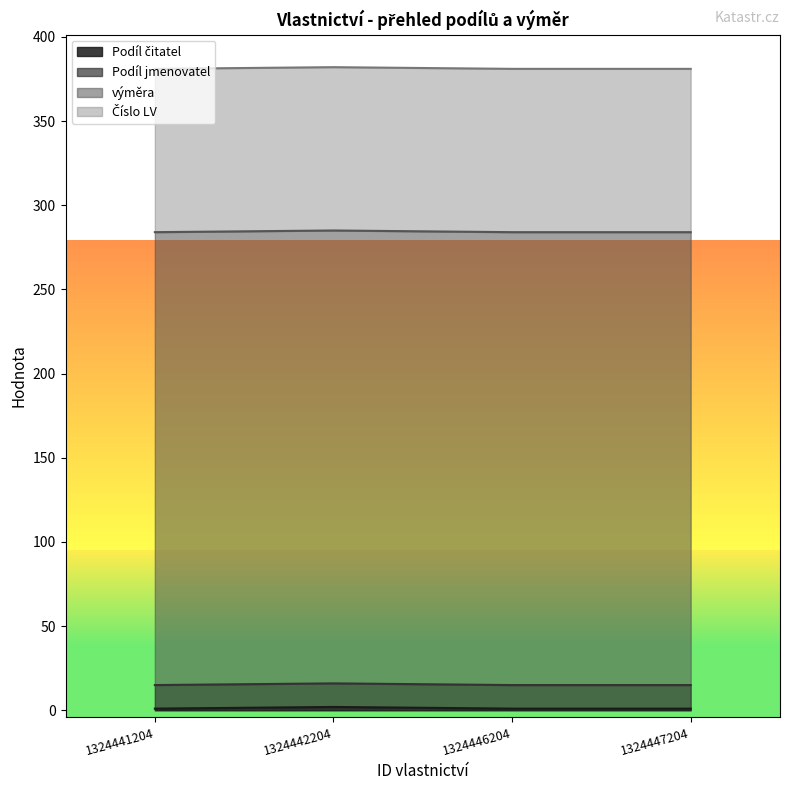

What is the spread (max minus min) of values at 1324441204?

268